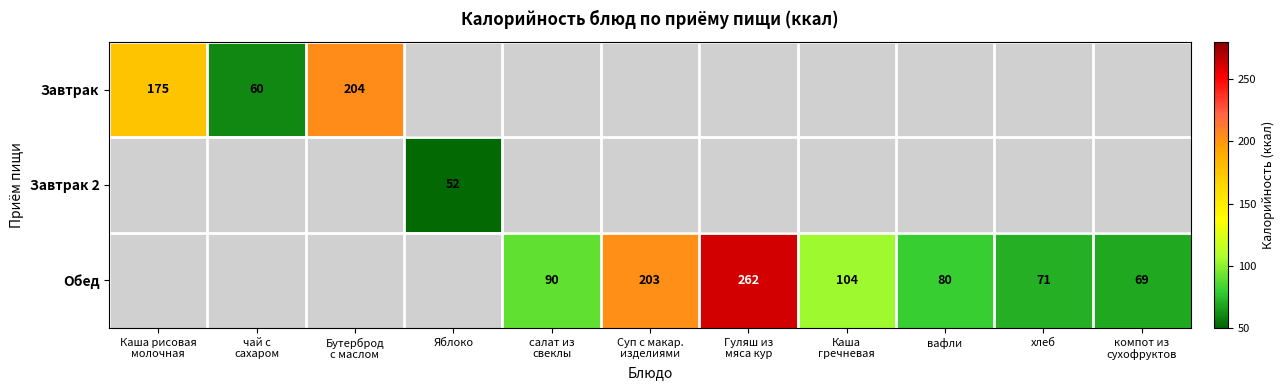

True or false: Обед has a value of 93 at хлеб.

False